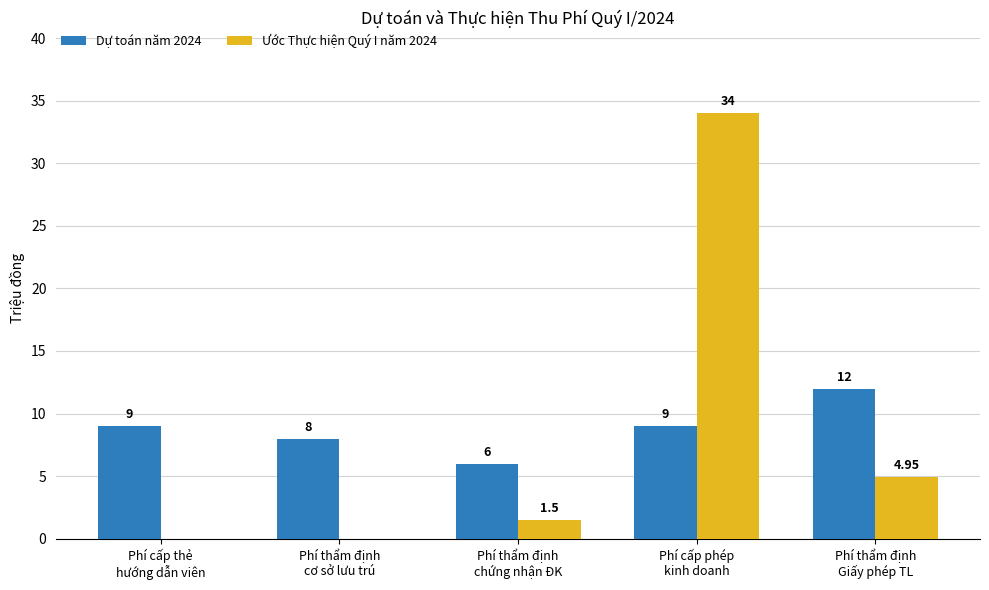

Is it true that Ước Thực hiện Quý I năm 2024 equals 0.0 at Phí cấp thẻ
hướng dẫn viên?

True